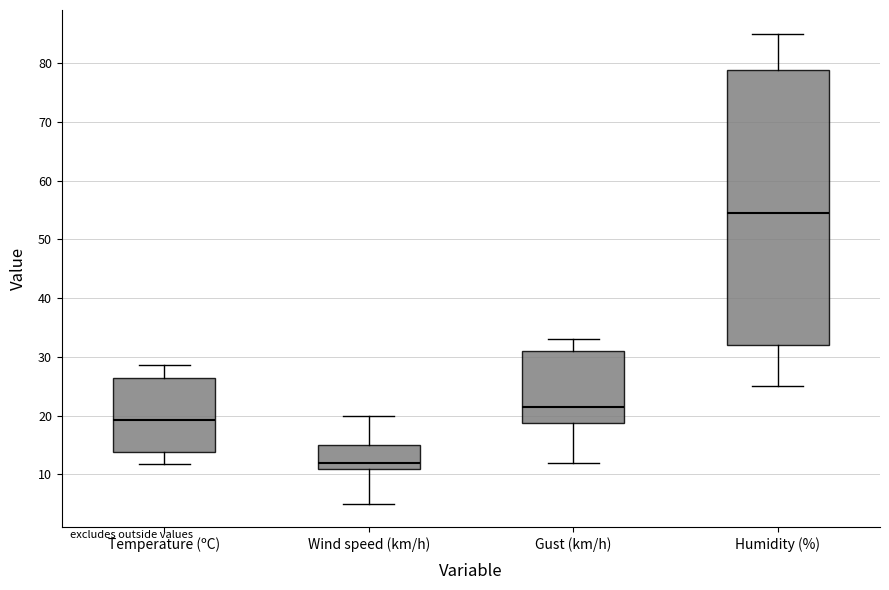

Reading left to right, transcribe this box plot: for each box, give where its median line is, the range the box spans, and where its two whiskers end, as read against the y-axis. The values are not printed on the chart, so give them approximately, as read against the axis.

Temperature (ºC): median 19, box 14 to 26, whiskers 12 to 29
Wind speed (km/h): median 12, box 11 to 15, whiskers 5 to 20
Gust (km/h): median 22, box 19 to 31, whiskers 12 to 33
Humidity (%): median 55, box 32 to 79, whiskers 25 to 85